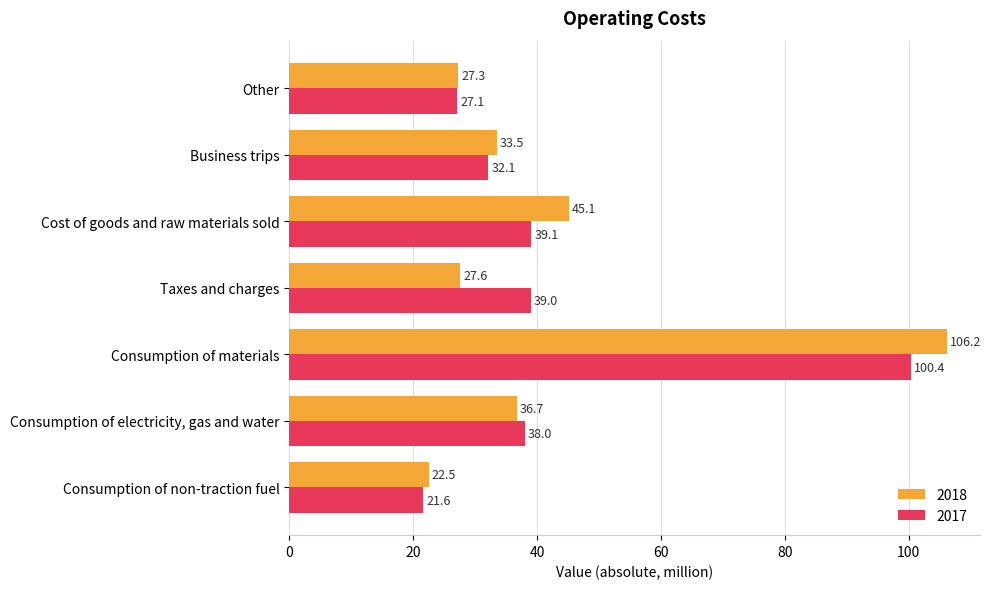

The value of 2018 at Consumption of materials is 106.2. True or false?

True